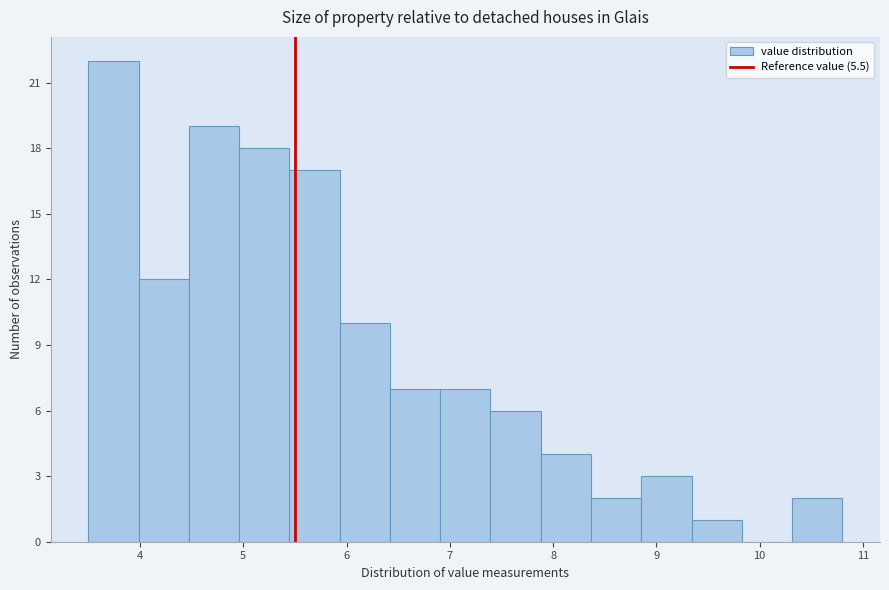

Reading left to right, list every bar in this chart as the range it spans on the x-axis followed by its height. Neither the bar edges nor the heights are printed on the chart, so give them approximately, as read against the axes.

3.5 to 4.0: 22
4.0 to 4.5: 12
4.5 to 5.0: 19
5.0 to 5.4: 18
5.4 to 5.9: 17
5.9 to 6.4: 10
6.4 to 6.9: 7
6.9 to 7.4: 7
7.4 to 7.9: 6
7.9 to 8.4: 4
8.4 to 8.9: 2
8.9 to 9.3: 3
9.3 to 9.8: 1
9.8 to 10.3: 0
10.3 to 10.8: 2